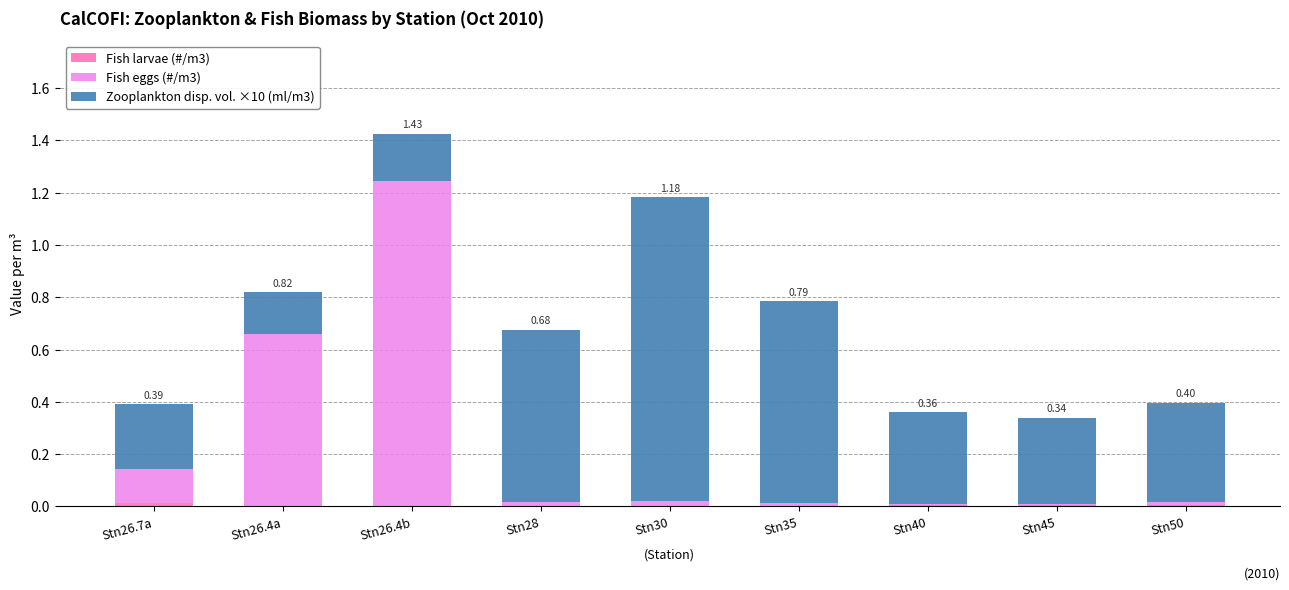

At which category is the sum across all series the highest?

Stn26.4b